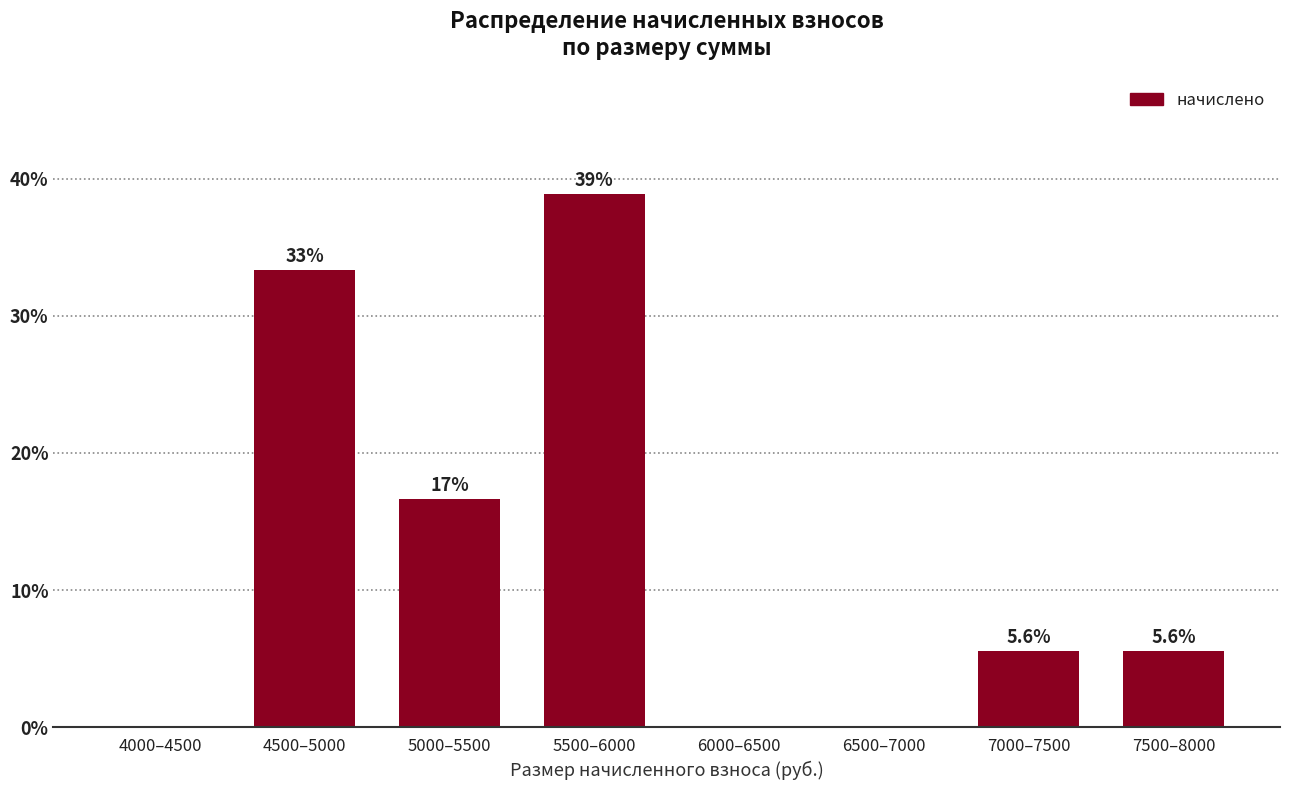

Reading left to right, list all the values displayed in this chart.

4000–4500=0.0	4500–5000=33.3	5000–5500=16.7	5500–6000=38.9	6000–6500=0.0	6500–7000=0.0	7000–7500=5.6	7500–8000=5.6